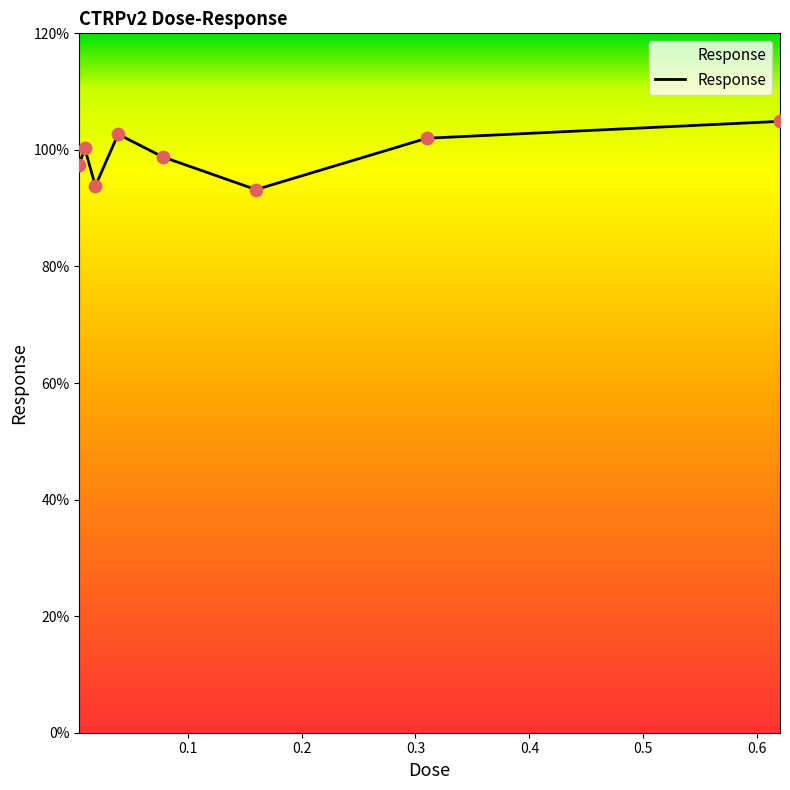

How many interior local peaks (higher than both neighbors) does the data have?

2